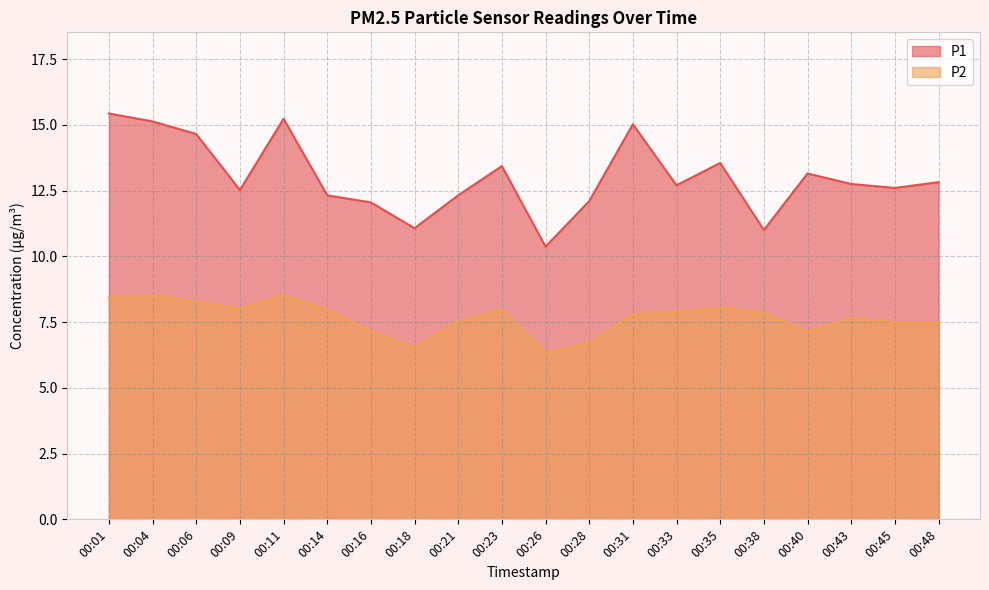

Does the chart have visible grid lines?

Yes